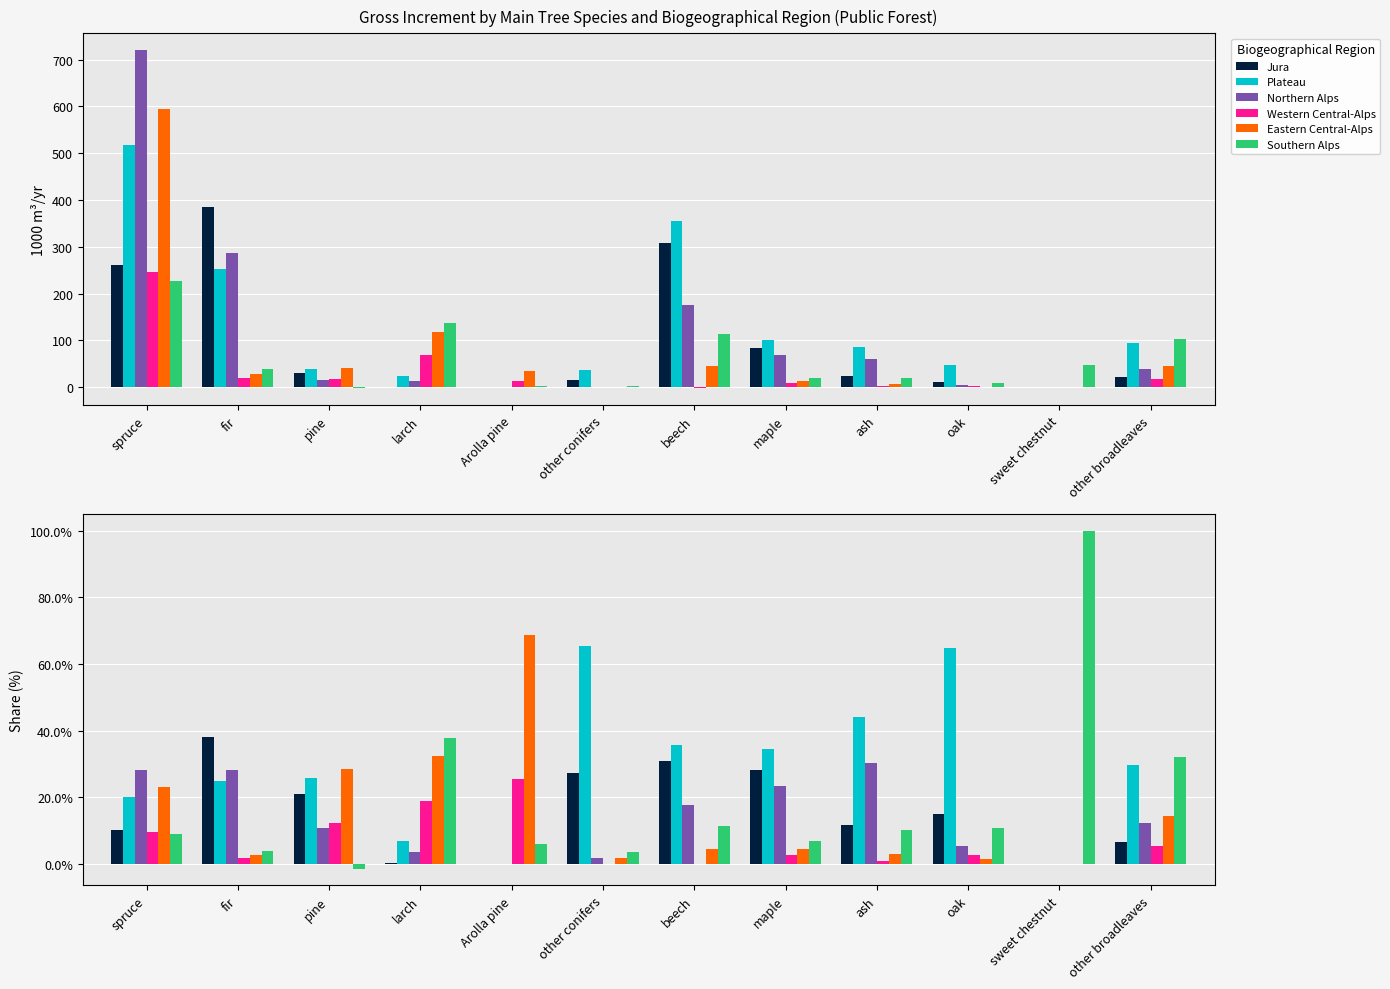

Which series has the largest total across all categories?

Plateau